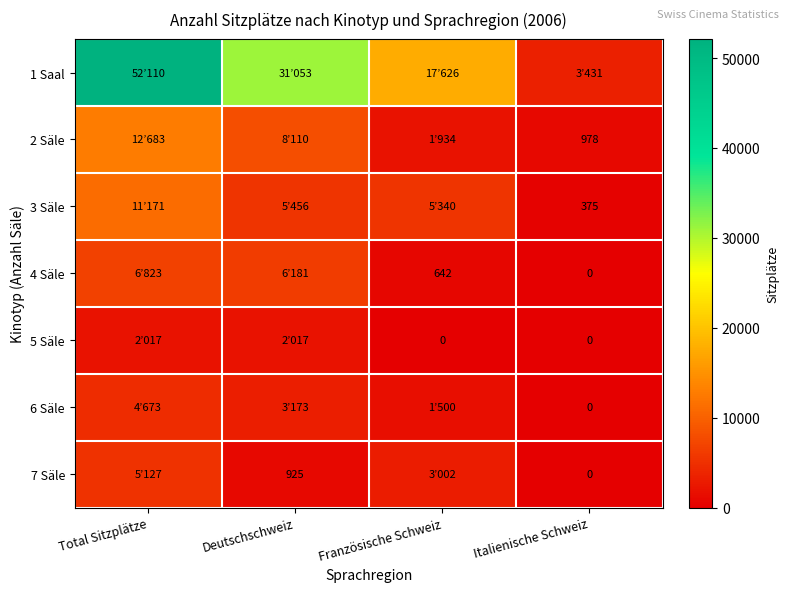

The 7 Säle series shows 1380 at Deutschschweiz. True or false?

False